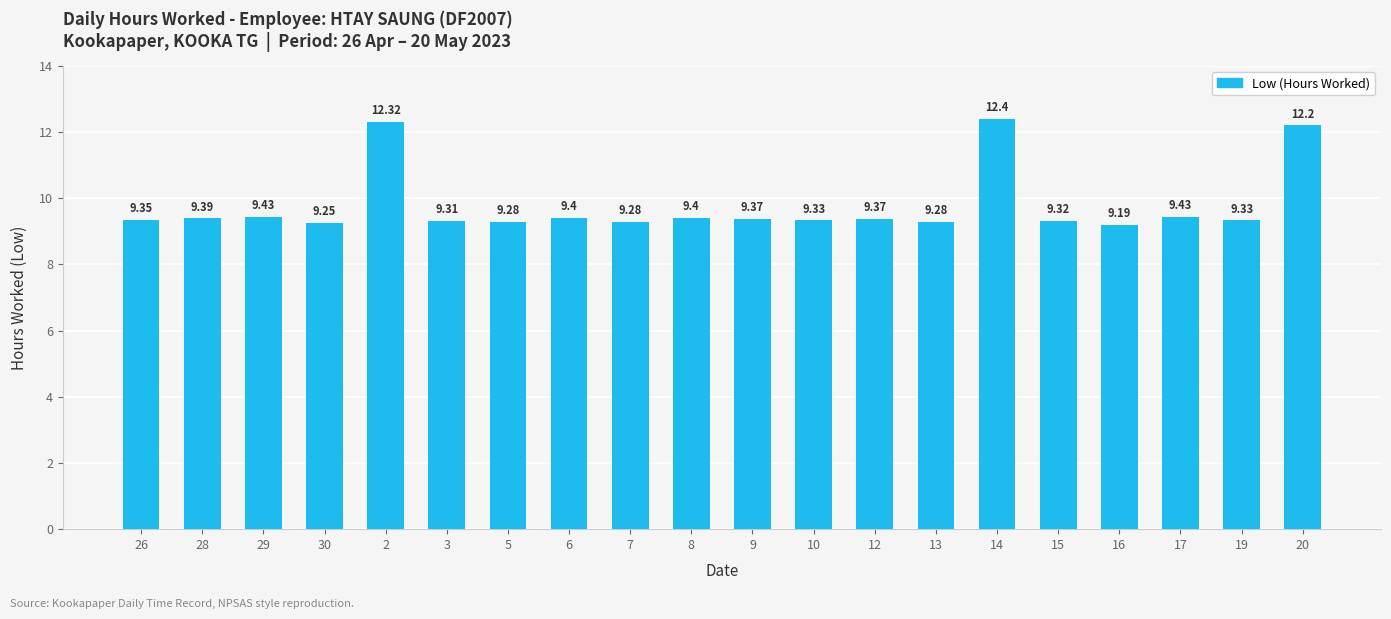

The value at 30 is 9.2. True or false?

True